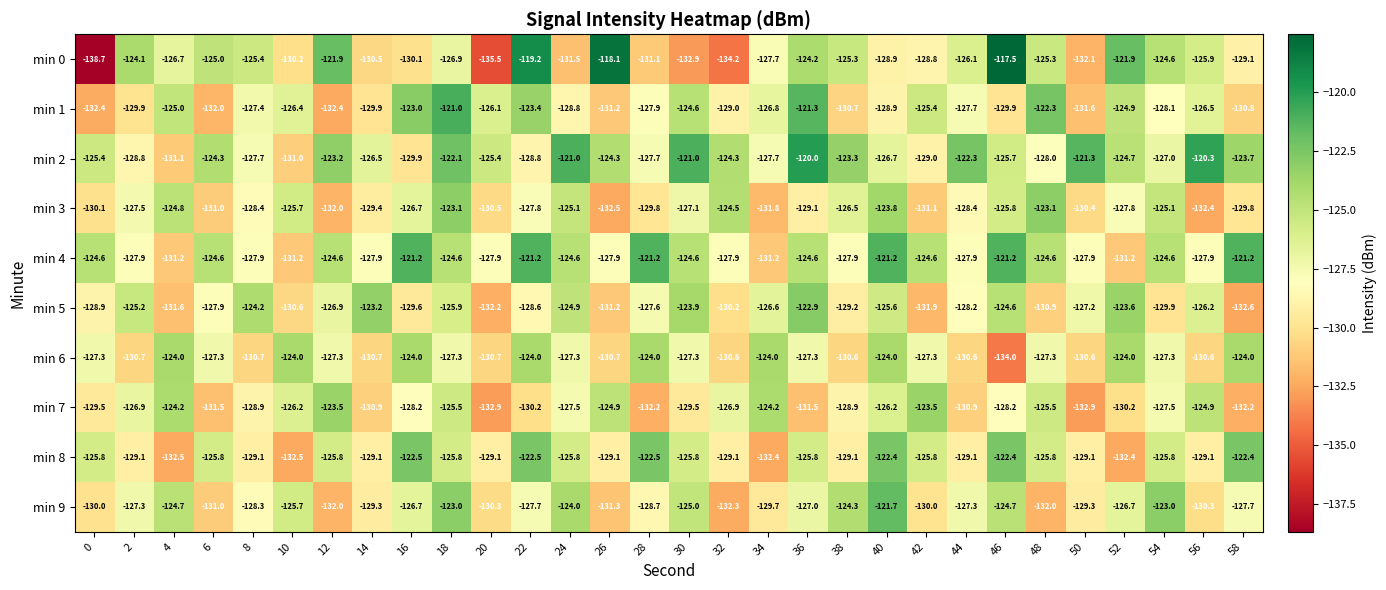

True or false: min 1 has a value of -127.9 at 28.

True